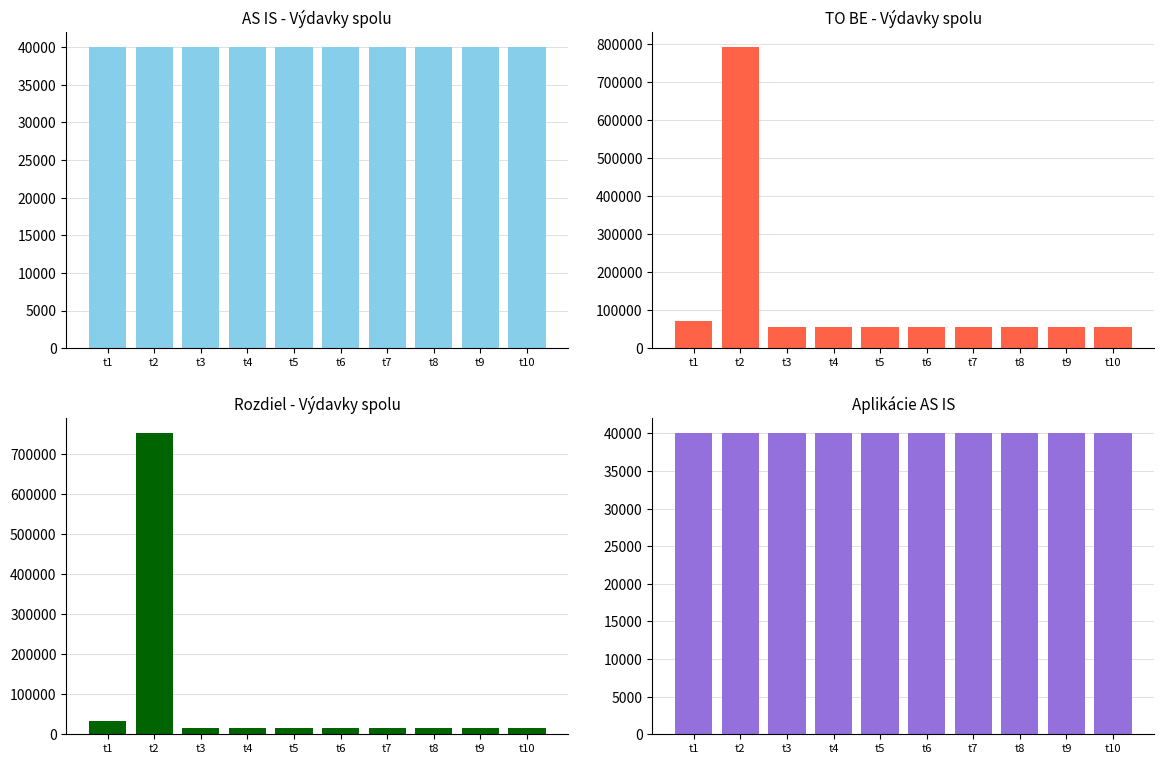

Are the bars horizontal?

No